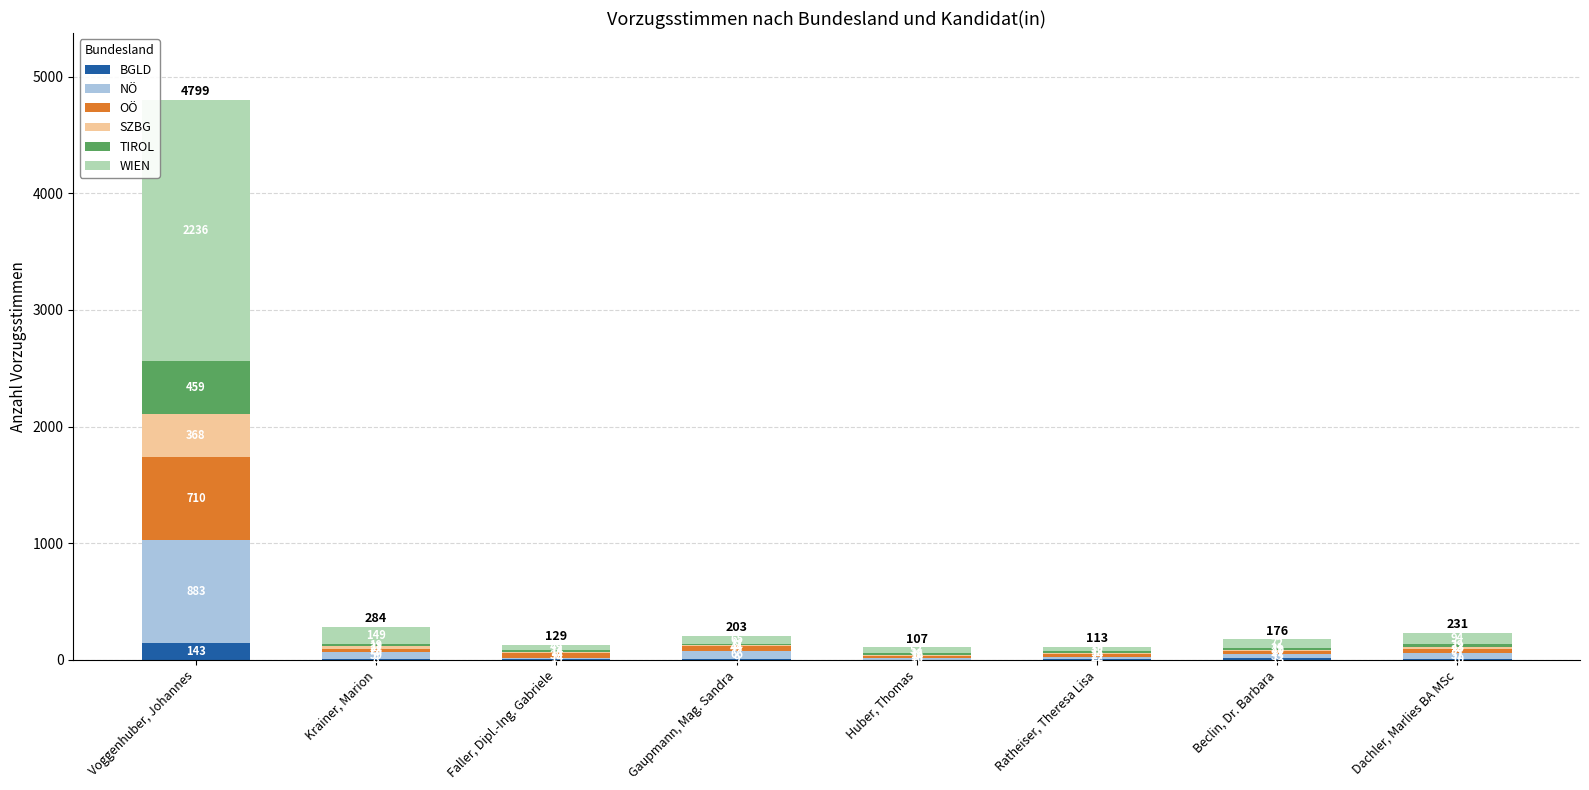

Count the number of data series in this chart.

6